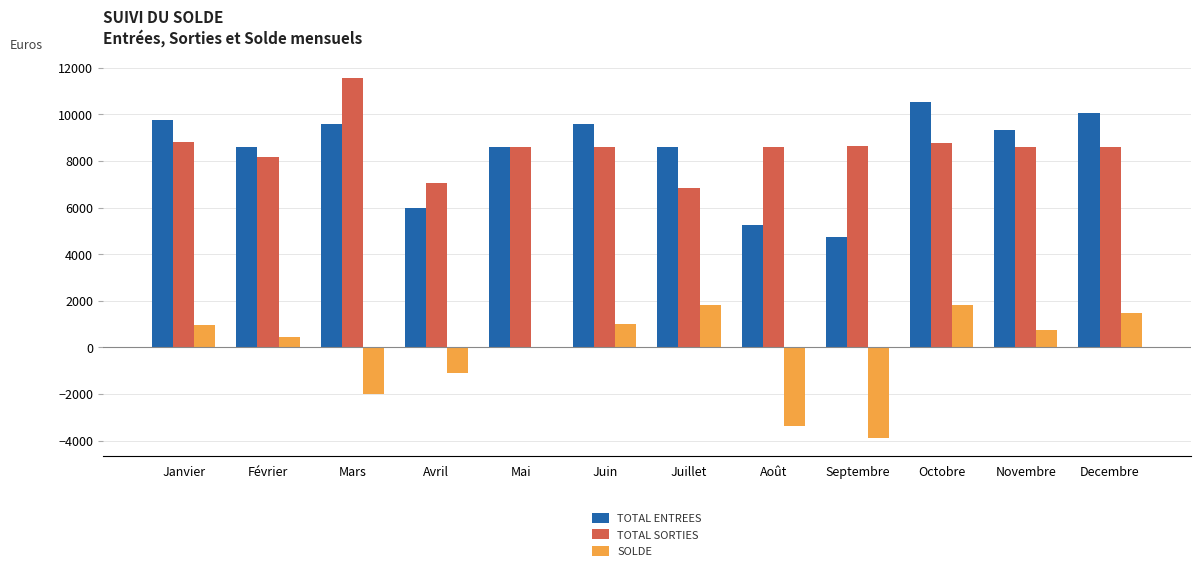

Which category has the highest value across all series?

Mars